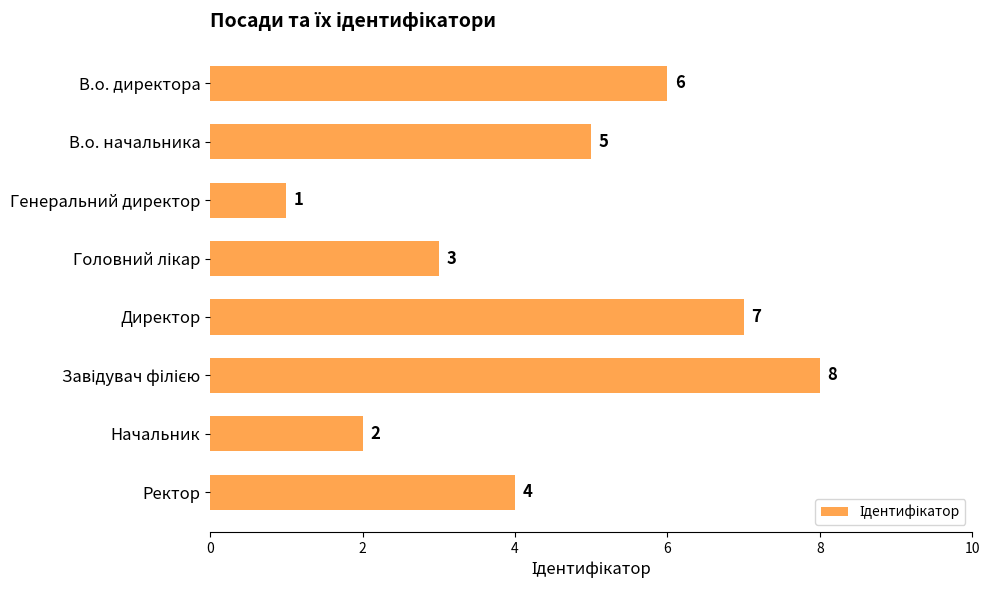

What is the minimum value shown in the chart?

1